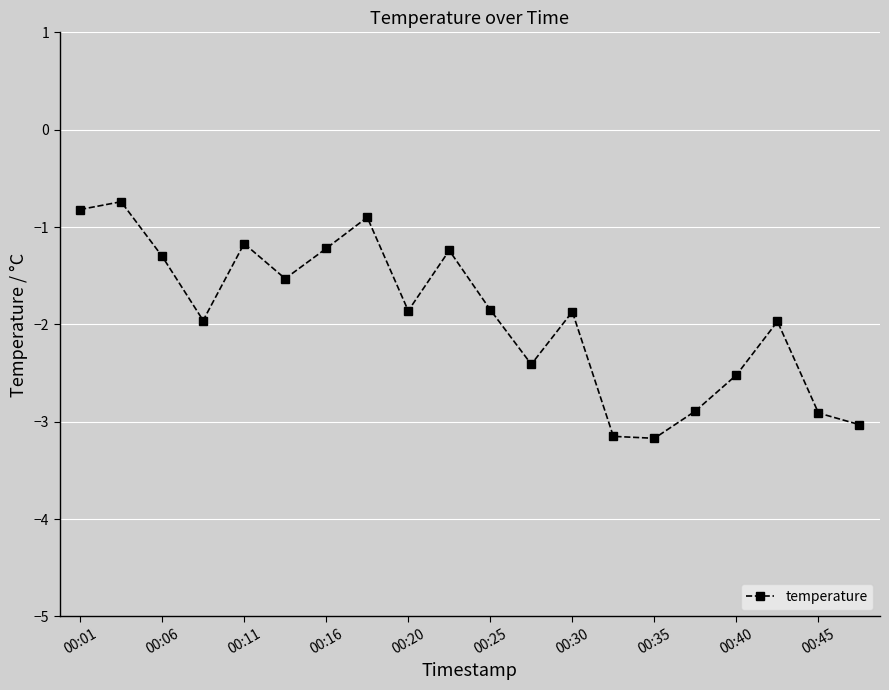

What is the difference between the maximum and minimum values?

2.4